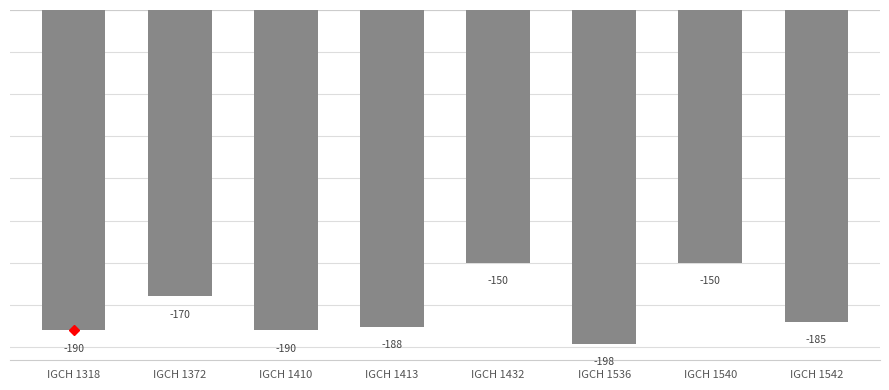

Reading left to right, extract all data points from this chart.

-190	-170	-190	-188	-150	-198	-150	-185